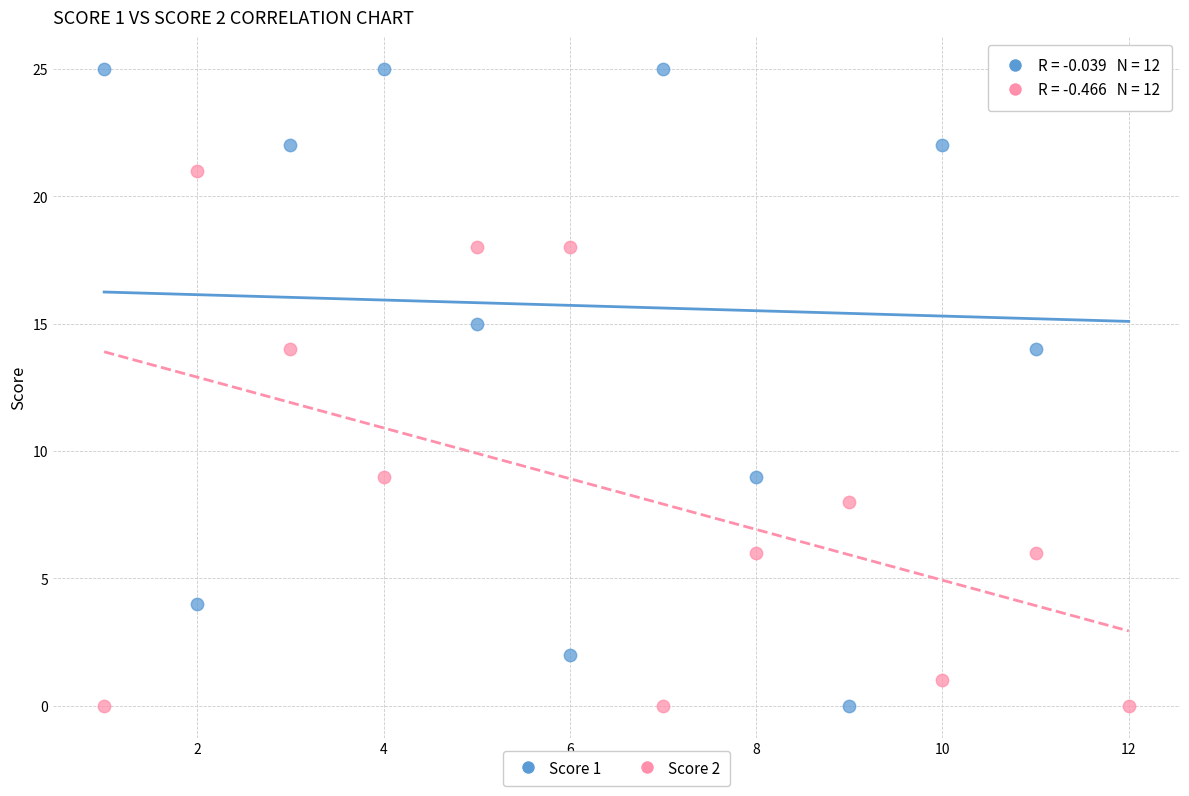

What is the X range (max minus min) for the scatter plot?

11